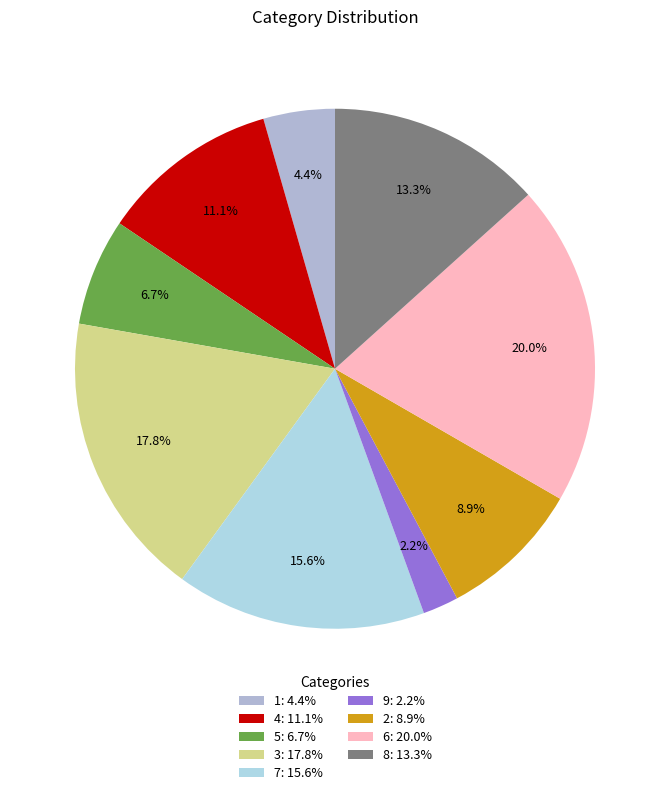

To the nearest percent, what percentage of the pie is 7?

16%